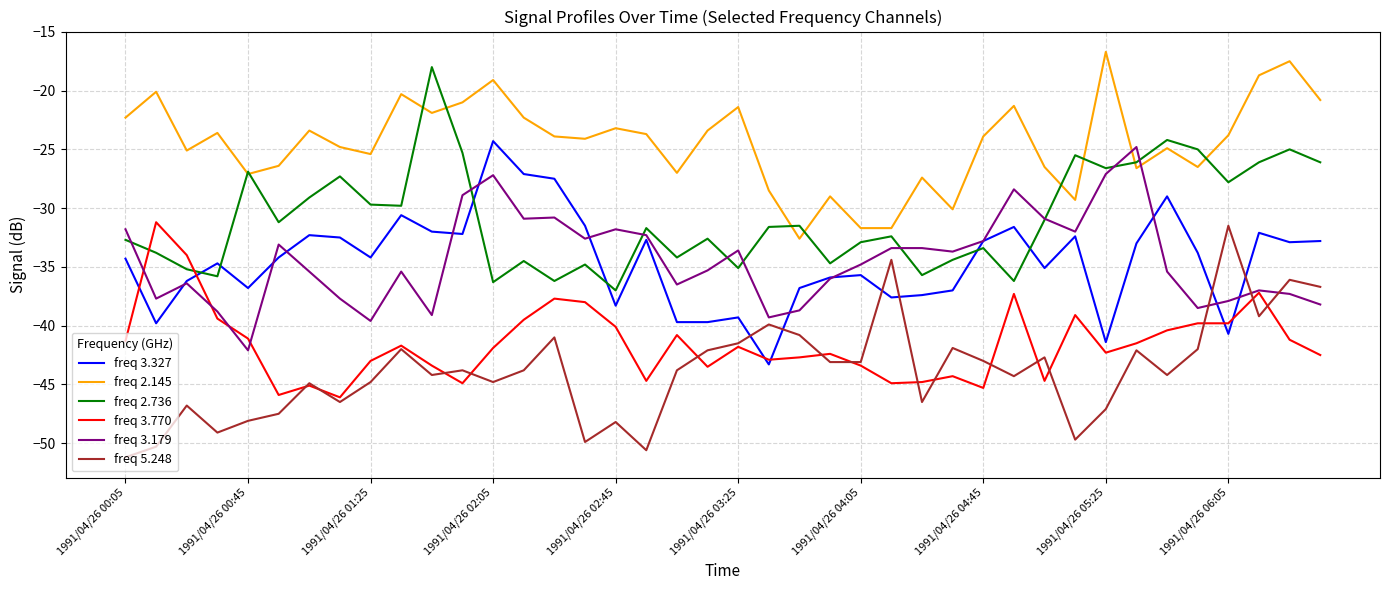

Is this an area chart (filled region under the line)?

No